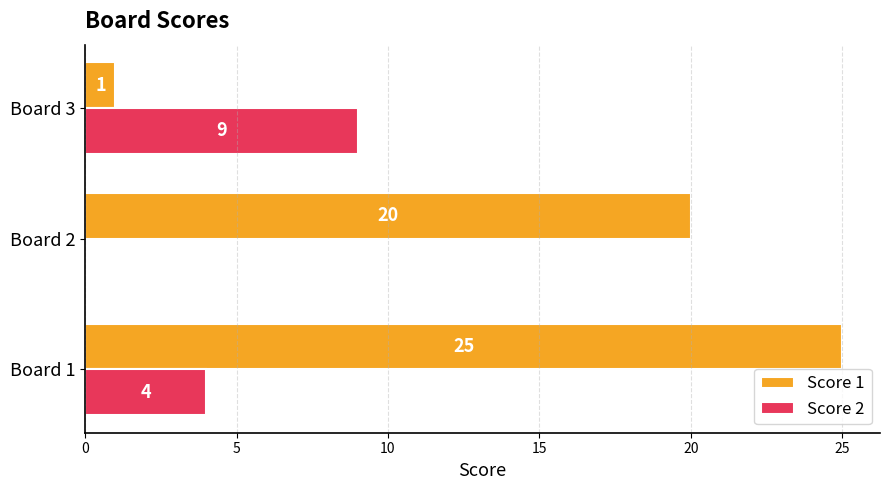

What is the sum of all Score 2 values?

13